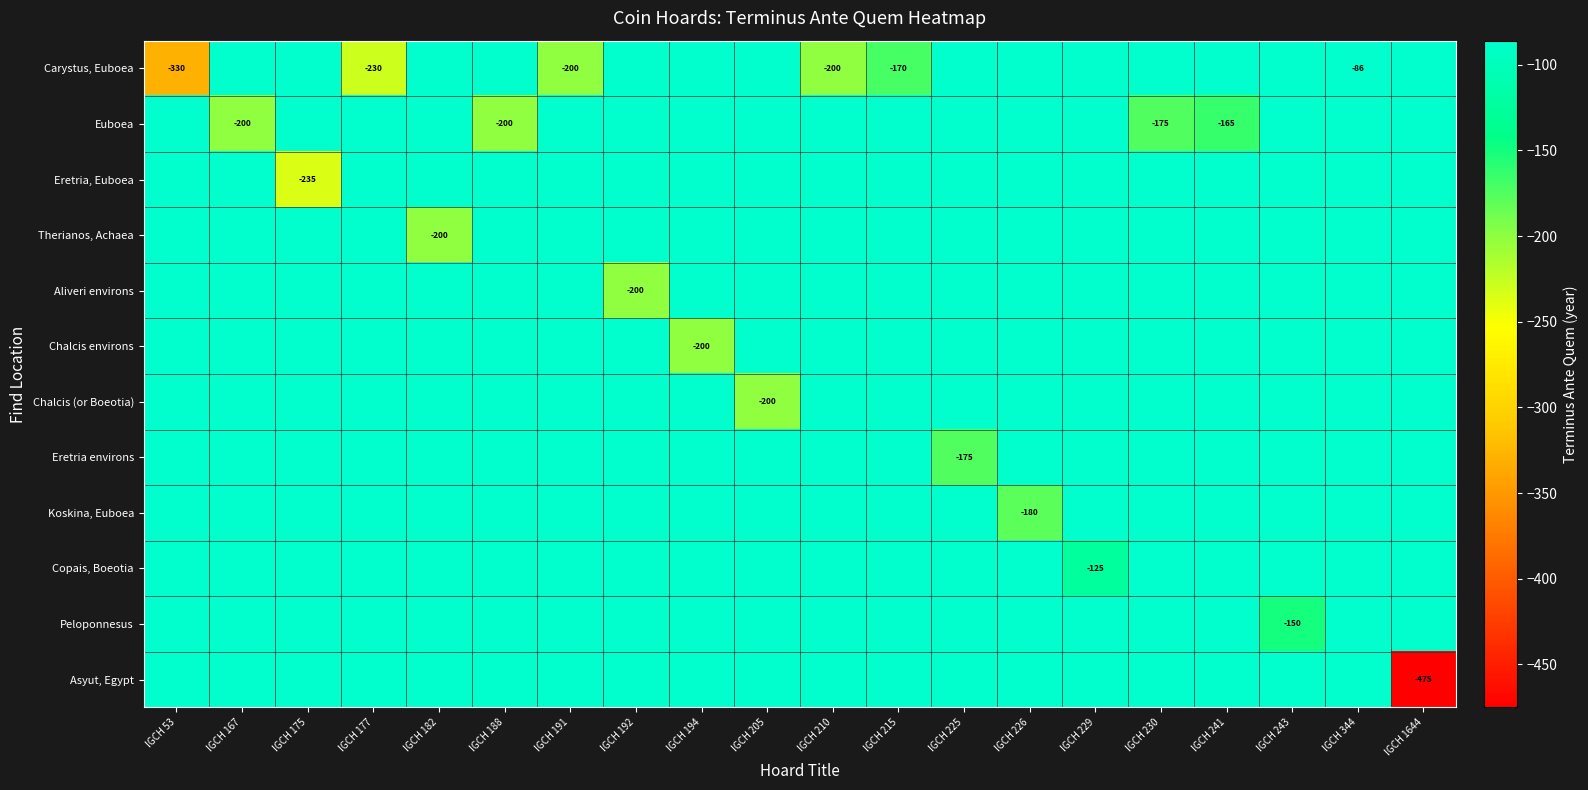

Which series changed the most between IGCH 167 and IGCH 344?

Euboea